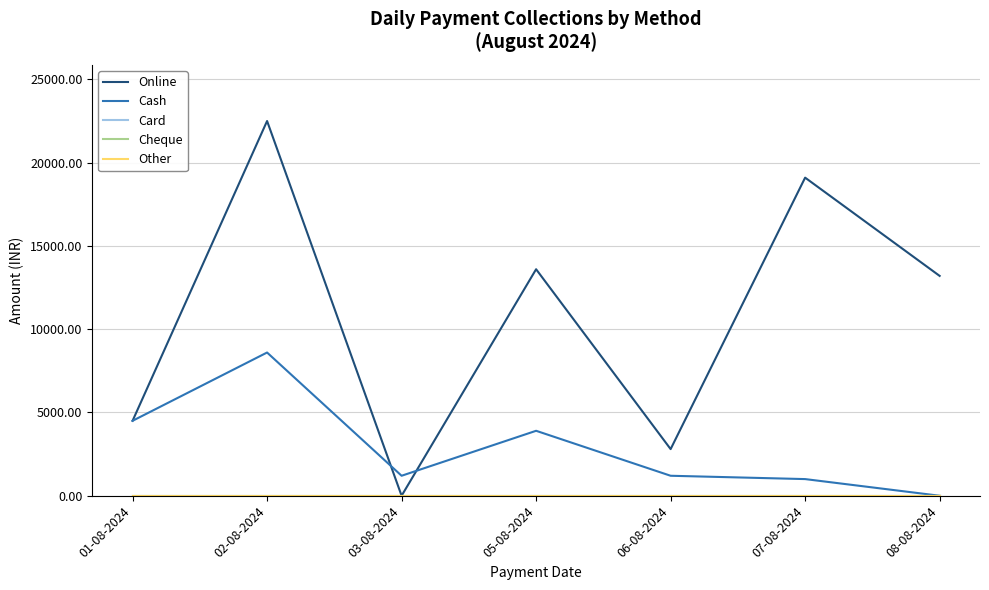

List the labels in order of Online value, smallest first.

03-08-2024, 06-08-2024, 01-08-2024, 08-08-2024, 05-08-2024, 07-08-2024, 02-08-2024